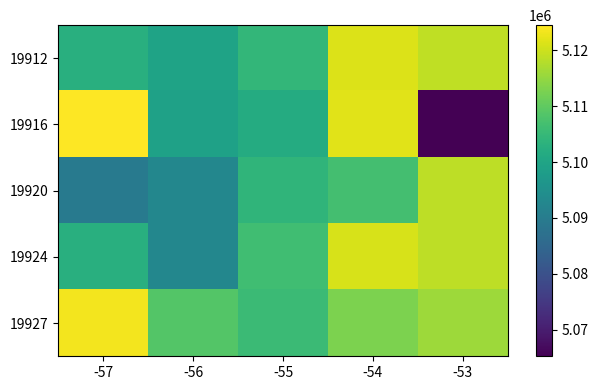

What is the minimum value shown in the chart?

5065230